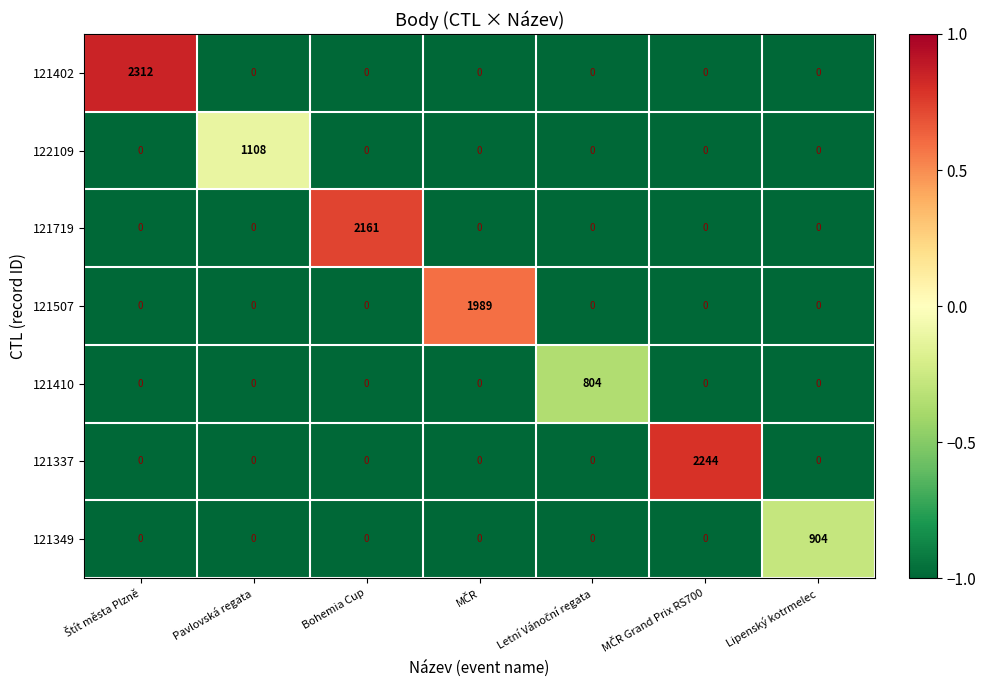

Rank the series by their maximum value, from highest to lowest.

121402, 121337, 121719, 121507, 122109, 121349, 121410